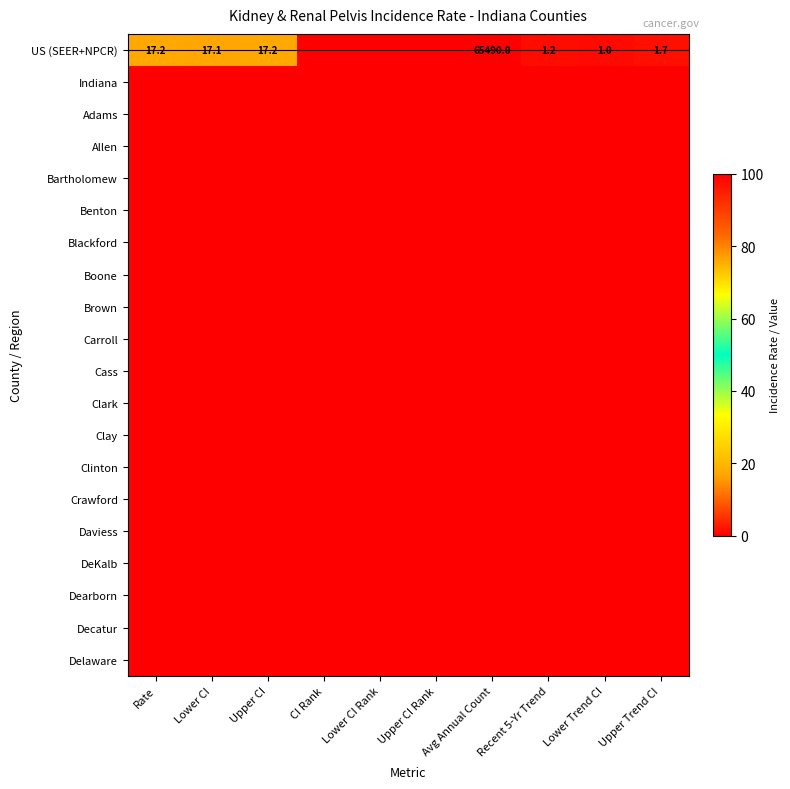

At which category is the sum across all series the highest?

Avg Annual Count